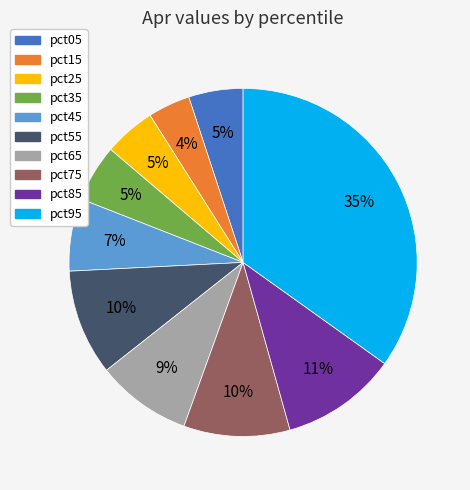

Count the number of slices in the pie.

10